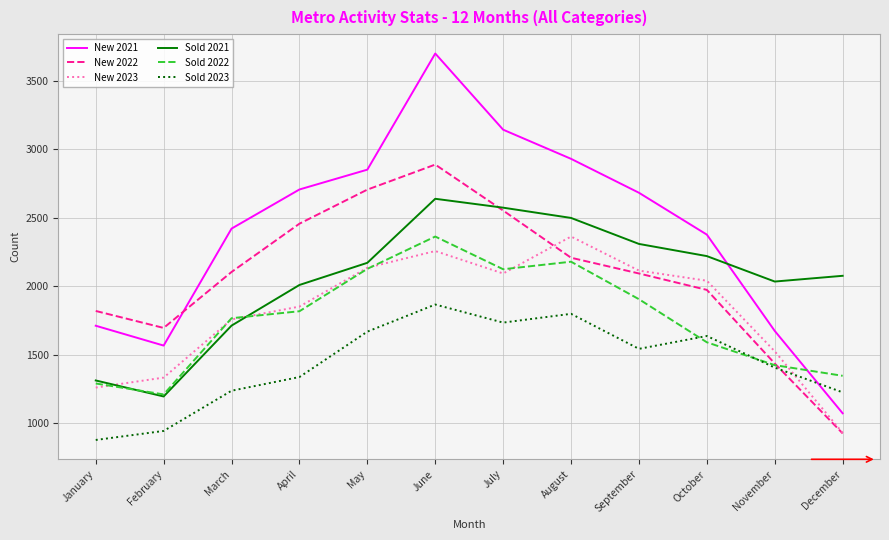

Which category has the lowest value in the New 2022 series?

December